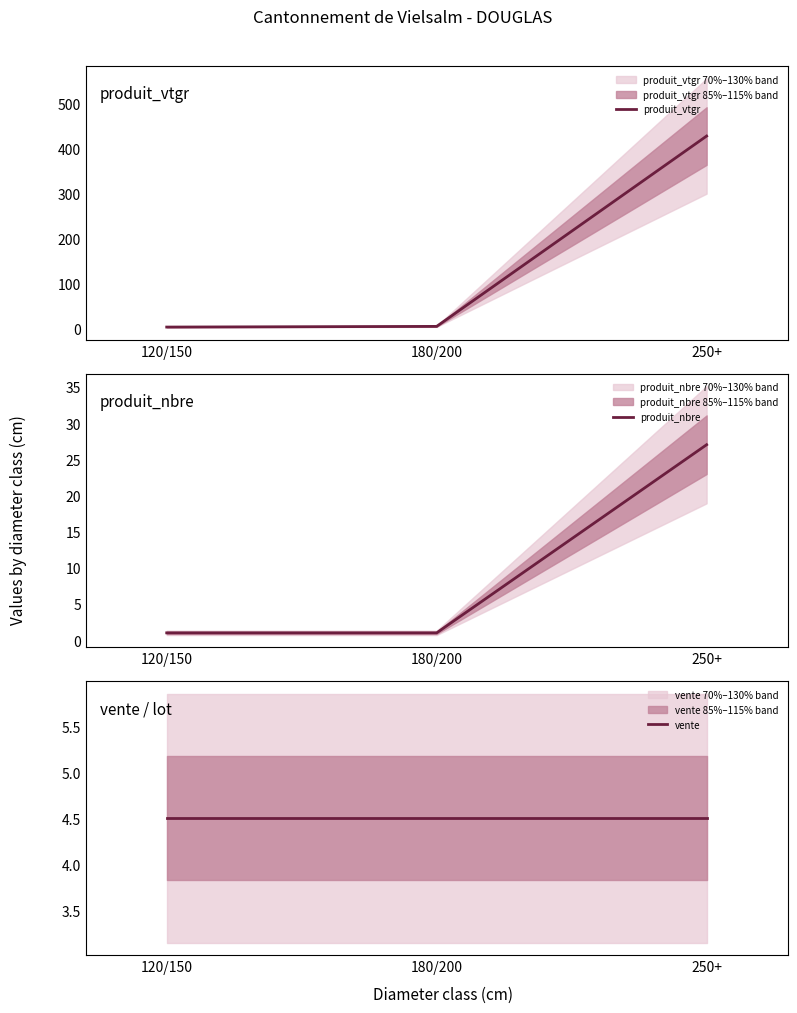

At which label is produit_nbre closest to 14?

120/150